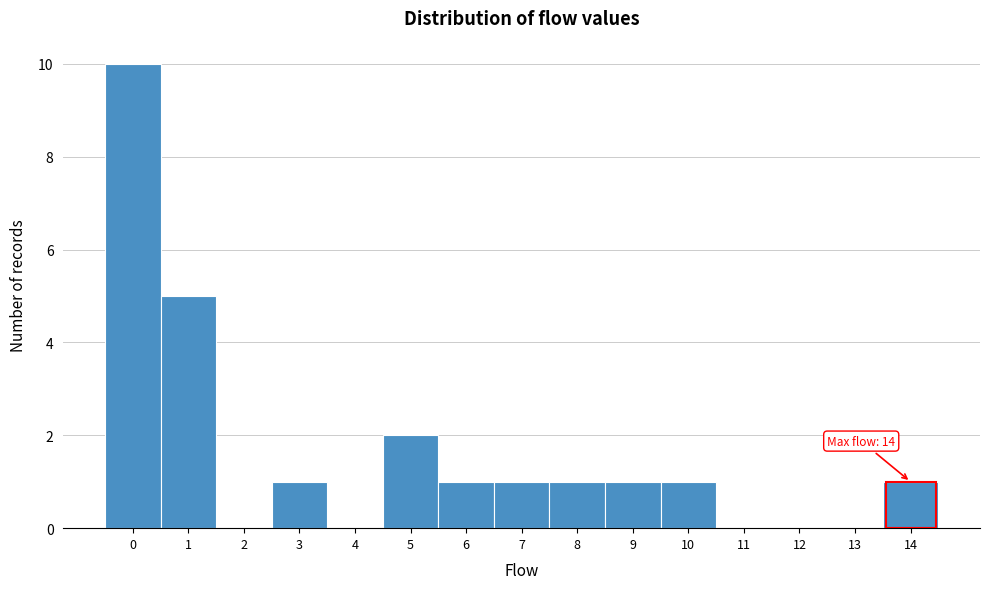

Which range on the x-axis has the tallest bar?

-0.5 to 0.5